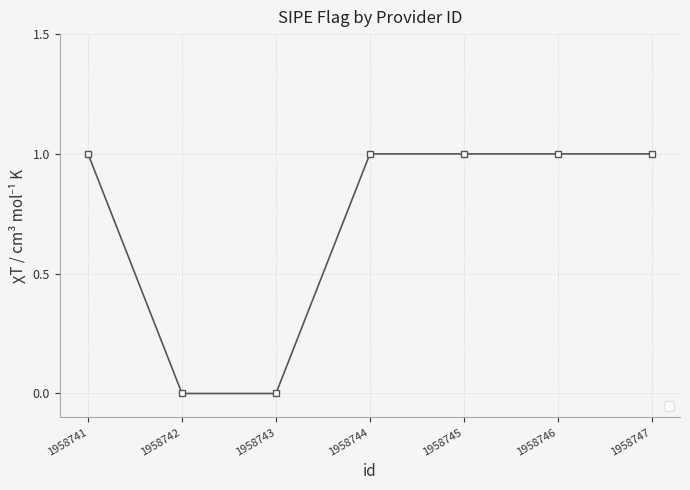

What is the average value?

1